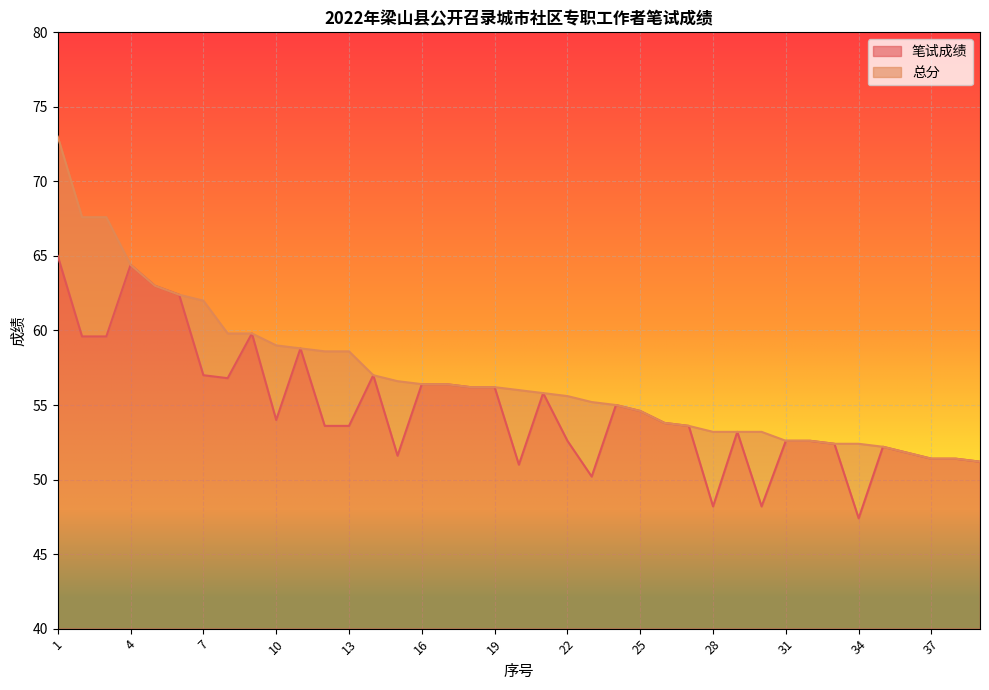

How many data points in 总分 are above 56?

19